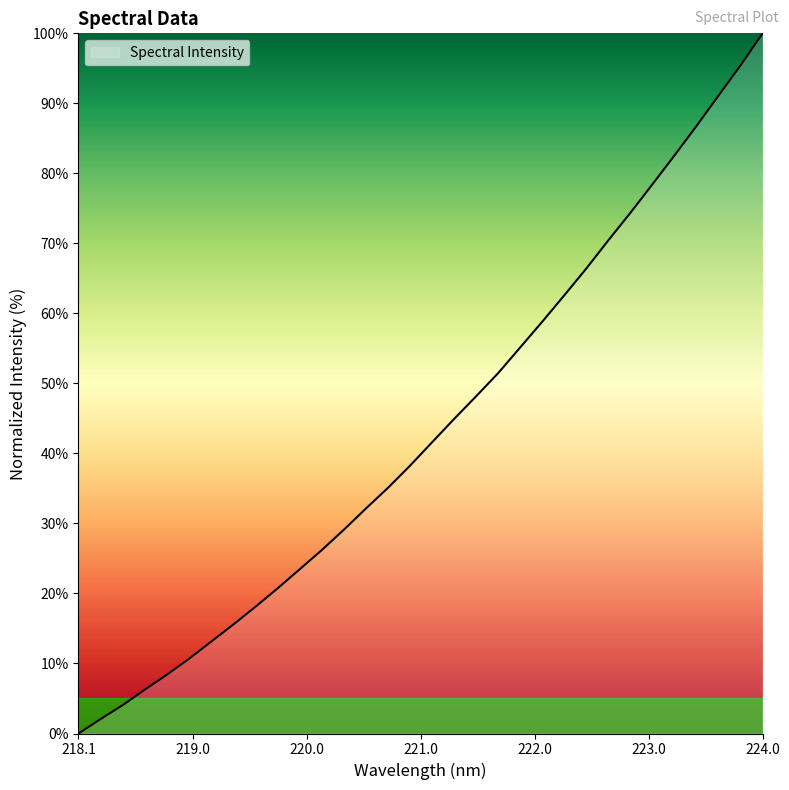

What is the maximum value shown in the chart?

100.0